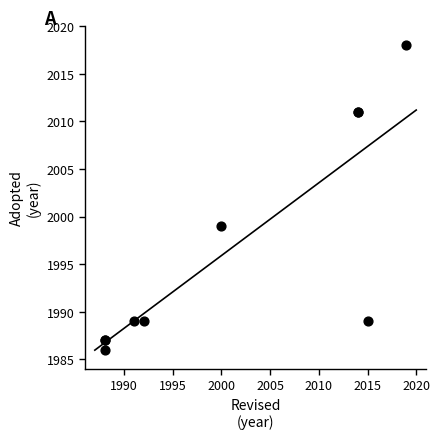

What Y value in the scatter plot is closest to 2002?

1999